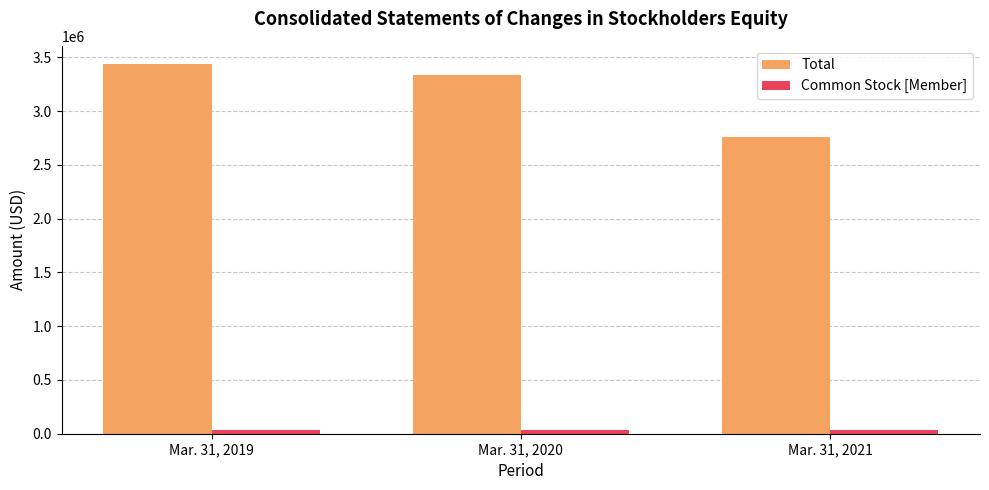

List the labels in order of Total value, largest first.

Mar. 31, 2019, Mar. 31, 2020, Mar. 31, 2021